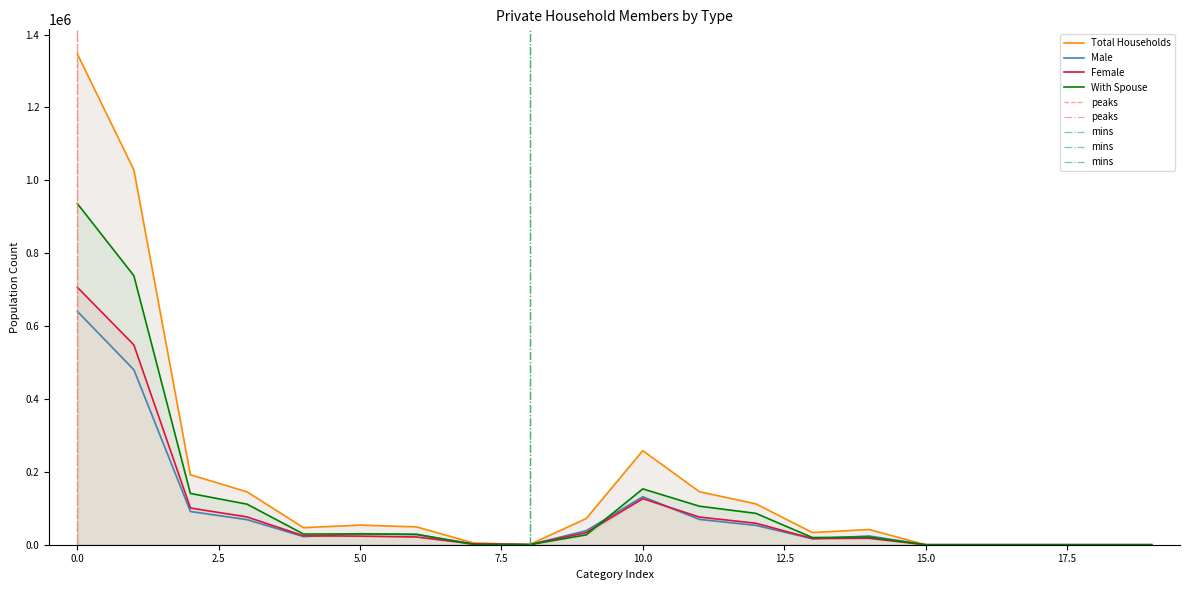

The value of Female at 8 is 277. True or false?

True